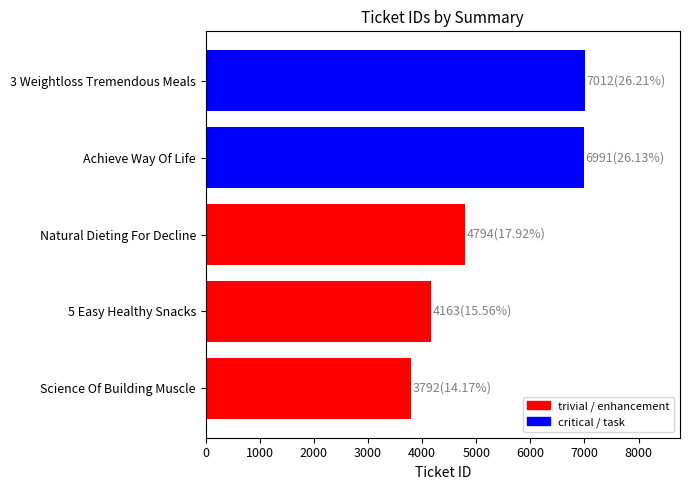

What is the greatest value displayed?

7012